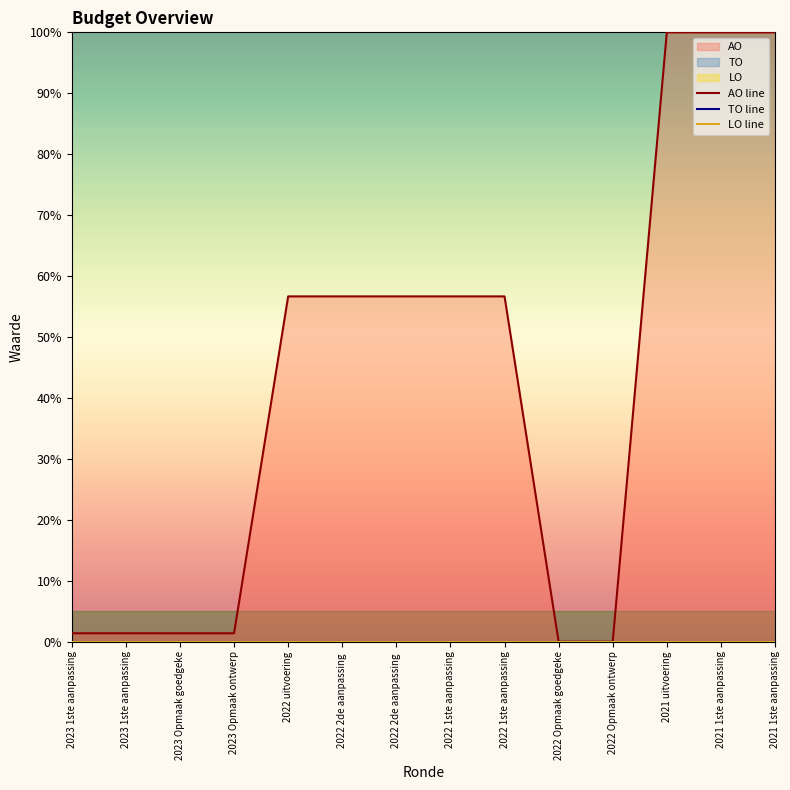

Reading right to left, what are all the values shown in this chart?

AO line: 2021 1ste aanpassing=100.0	2021 1ste aanpassing=100.0	2021 uitvoering=100.0	2022 Opmaak ontwerp=0.0	2022 Opmaak goedgeke=0.0	2022 1ste aanpassing=56.7	2022 1ste aanpassing=56.7	2022 2de aanpassing =56.7	2022 2de aanpassing =56.7	2022 uitvoering=56.7	2023 Opmaak ontwerp=1.4	2023 Opmaak goedgeke=1.4	2023 1ste aanpassing=1.4	2023 1ste aanpassing=1.4
TO line: 2021 1ste aanpassing=0.0	2021 1ste aanpassing=0.0	2021 uitvoering=0.0	2022 Opmaak ontwerp=0.0	2022 Opmaak goedgeke=0.0	2022 1ste aanpassing=0.0	2022 1ste aanpassing=0.0	2022 2de aanpassing =0.0	2022 2de aanpassing =0.0	2022 uitvoering=0.0	2023 Opmaak ontwerp=0.0	2023 Opmaak goedgeke=0.0	2023 1ste aanpassing=0.0	2023 1ste aanpassing=0.0
LO line: 2021 1ste aanpassing=0.0	2021 1ste aanpassing=0.0	2021 uitvoering=0.0	2022 Opmaak ontwerp=0.0	2022 Opmaak goedgeke=0.0	2022 1ste aanpassing=0.0	2022 1ste aanpassing=0.0	2022 2de aanpassing =0.0	2022 2de aanpassing =0.0	2022 uitvoering=0.0	2023 Opmaak ontwerp=0.0	2023 Opmaak goedgeke=0.0	2023 1ste aanpassing=0.0	2023 1ste aanpassing=0.0